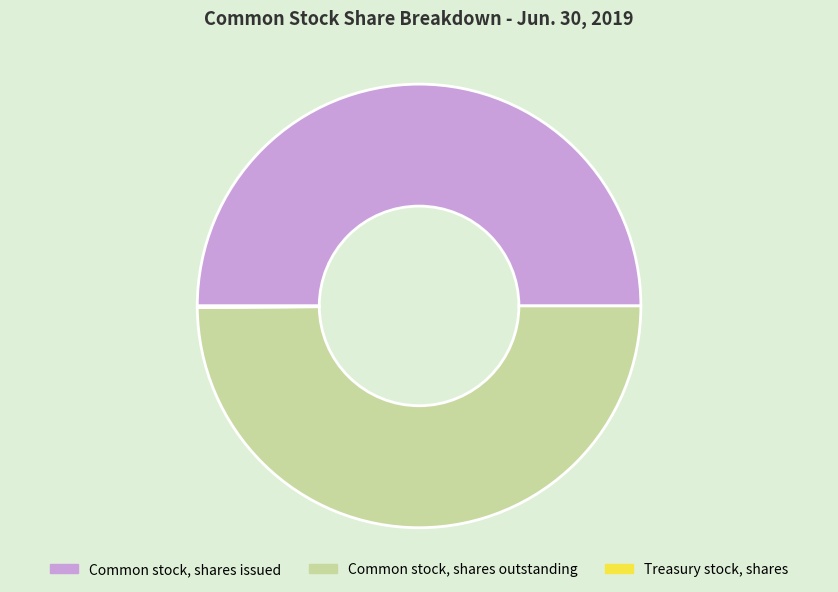

Is the sum of Common stock, shares issued and Common stock, shares outstanding greater than half?

Yes